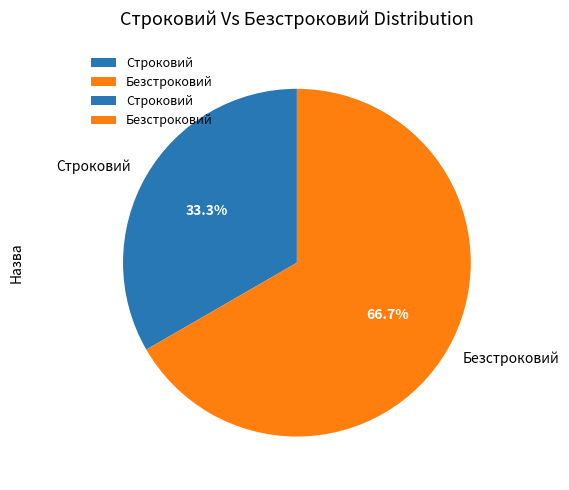

Which slice is the smallest?

Строковий